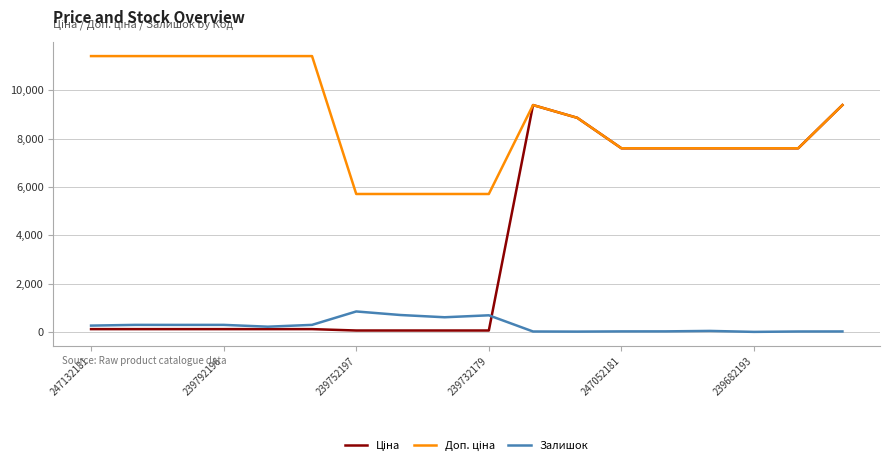

Reading left to right, transcribe all the data shown in this chart.

Ціна: 114.1	114.1	114.1	114.1	114.1	114.1	57.0	57.0	57.0	57.0	9384.0	8856.7	7596.5	7596.5	7596.5	7596.5	7596.5	9384.0
Доп. ціна: 11410.0	11410.0	11410.0	11410.0	11410.0	11410.0	5705.0	5705.0	5705.0	5705.0	9384.0	8856.7	7596.5	7596.5	7596.5	7596.5	7596.5	9384.0
Залишок: 260.0	290.0	289.0	290.0	215.0	290.0	845.0	698.0	605.0	686.0	16.0	11.0	20.0	21.0	40.0	0.0	16.0	18.0